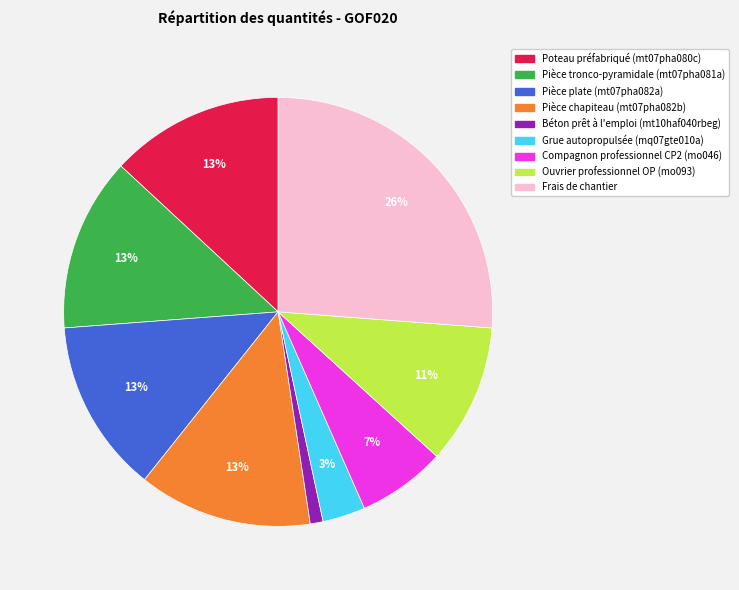

Count the number of slices in the pie.

9